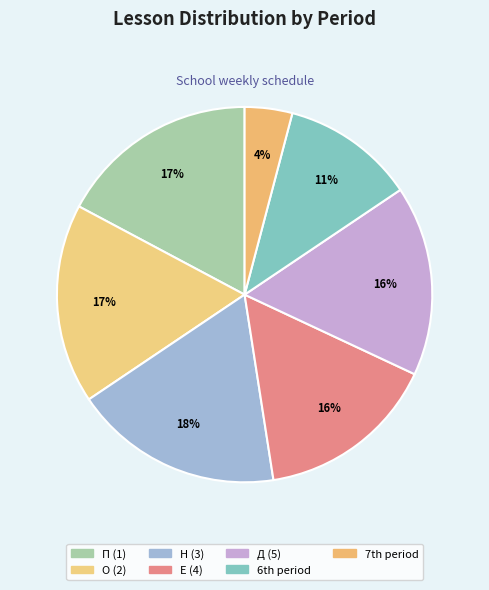

How many slices are in this pie chart?

7